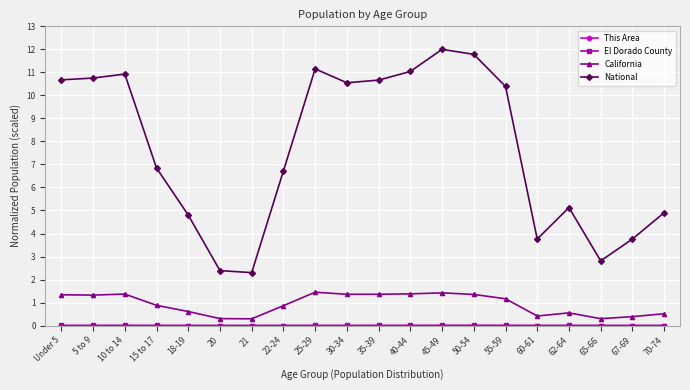

Which series has the largest range (max minus min)?

National